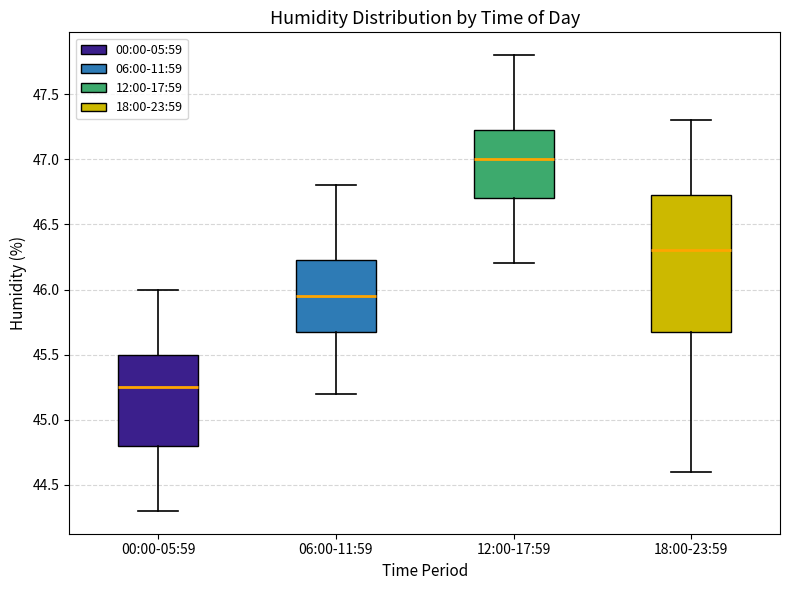

Reading left to right, transcribe this box plot: for each box, give where its median line is, the range the box spans, and where its two whiskers end, as read against the y-axis. The values are not printed on the chart, so give them approximately, as read against the axis.

00:00-05:59: median 45.25, box 44.80 to 45.50, whiskers 44.30 to 46.00
06:00-11:59: median 45.95, box 45.70 to 46.25, whiskers 45.20 to 46.80
12:00-17:59: median 47.00, box 46.70 to 47.25, whiskers 46.20 to 47.80
18:00-23:59: median 46.30, box 45.70 to 46.75, whiskers 44.60 to 47.30